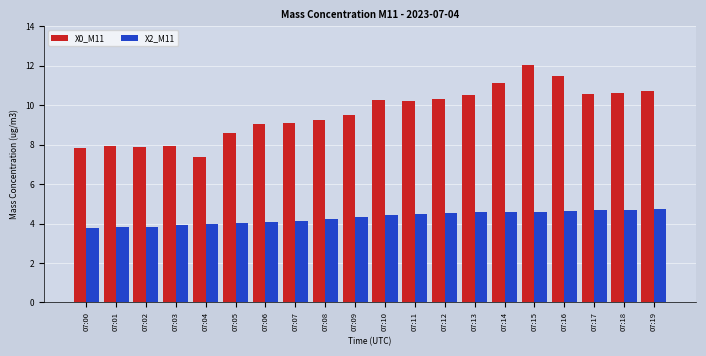

What is the difference between the highest and lowest values at 07:05?

4.6